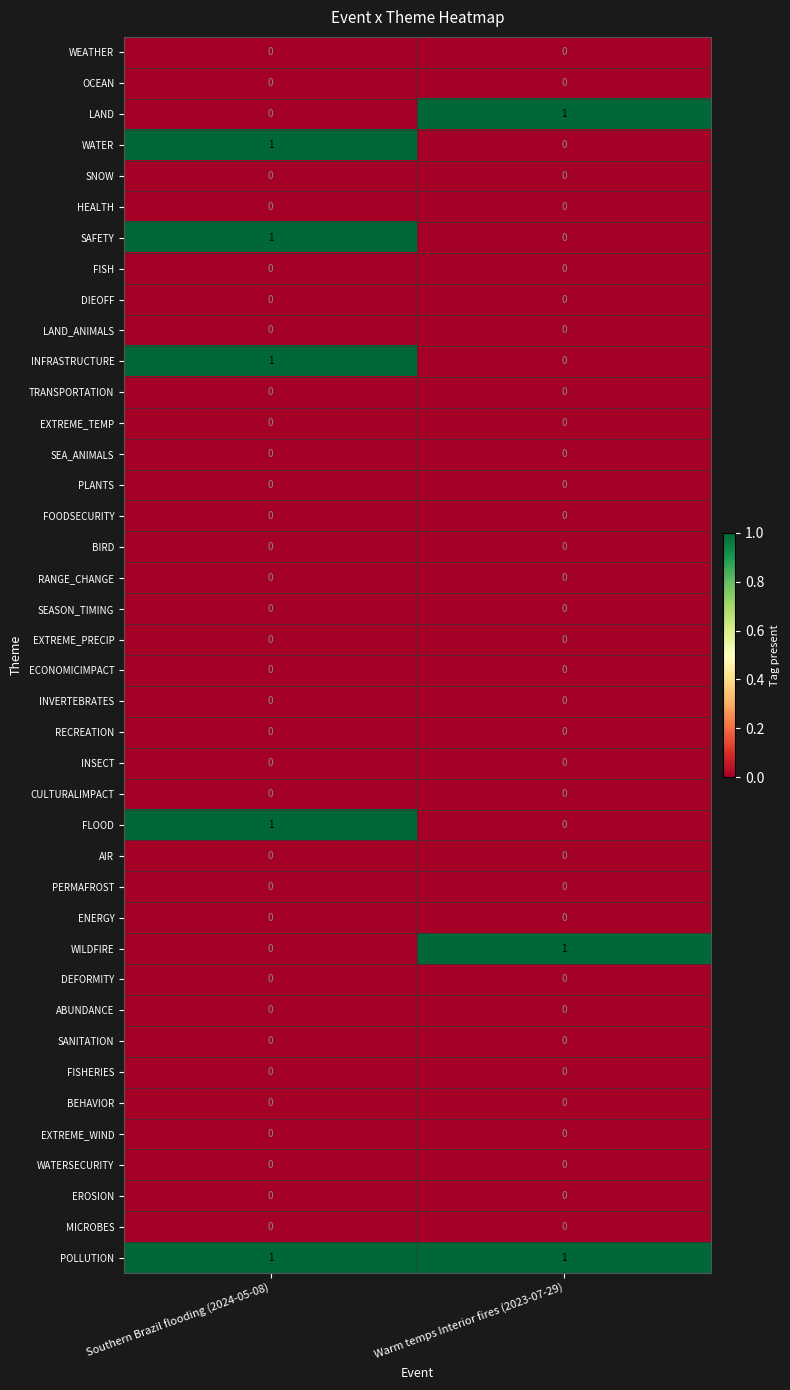

The INSECT series shows 0 at Southern Brazil flooding (2024-05-08). True or false?

True